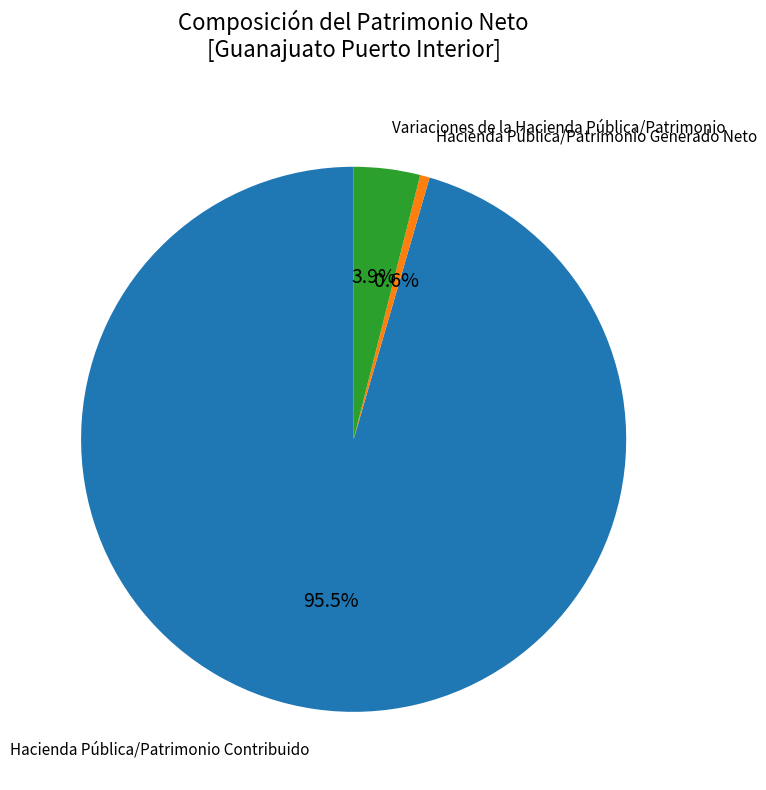

How many segments does this pie chart have?

3